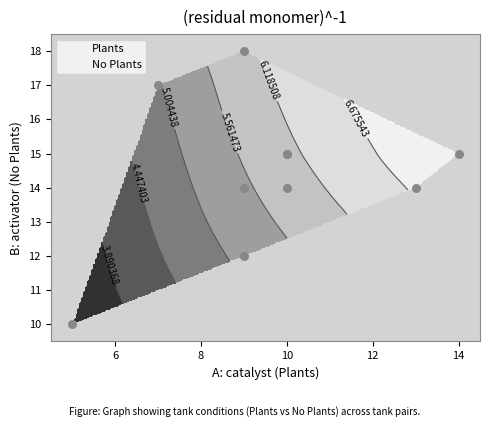

Between 3 and 4 and 9 and 10, which is larger?

9 and 10